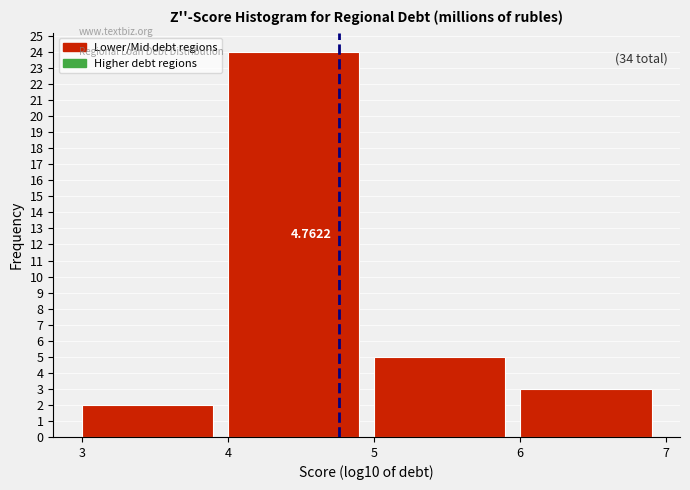

Over which range of the x-axis is the bar tallest?

4 to 5